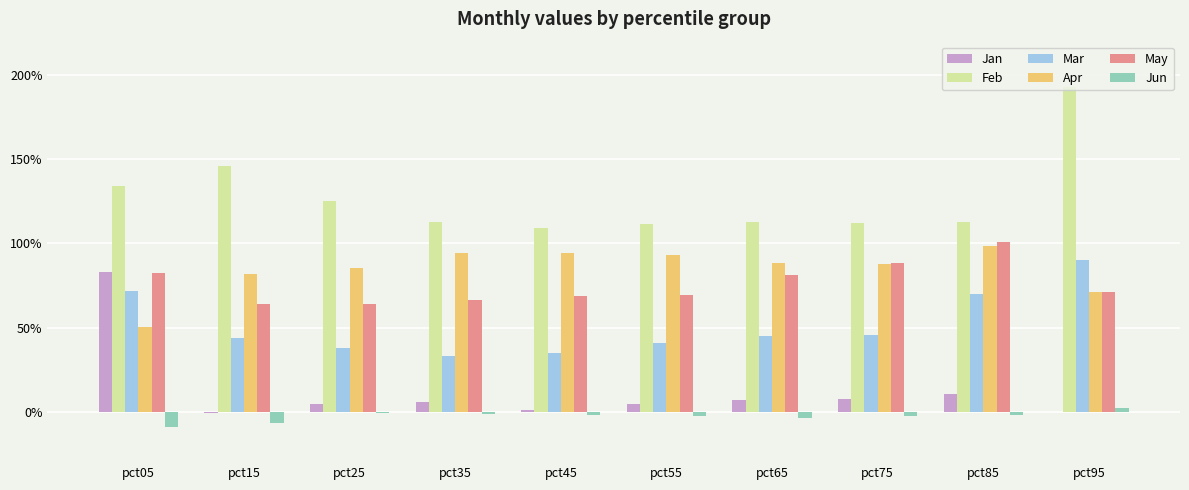

List the series in order of their peak value, lowest first.

Jun, Jan, Mar, Apr, May, Feb